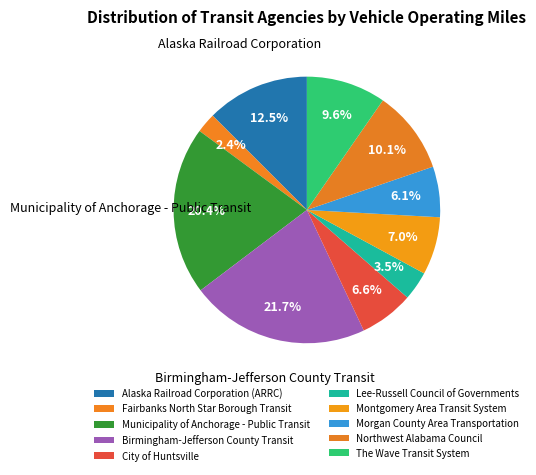

What percentage is the Morgan County Area Transportation slice, to the nearest percent?

6%